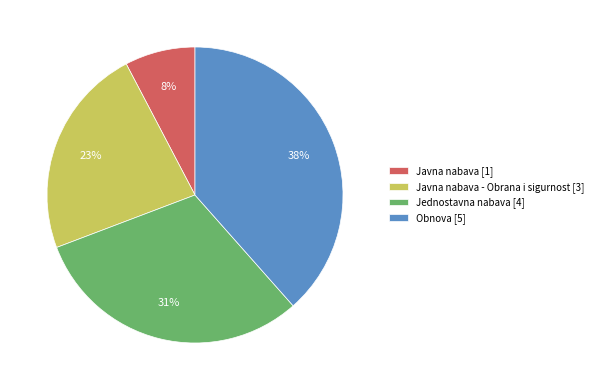

To the nearest percent, what percentage of the pie is Javna nabava - Obrana i sigurnost [3]?

23%